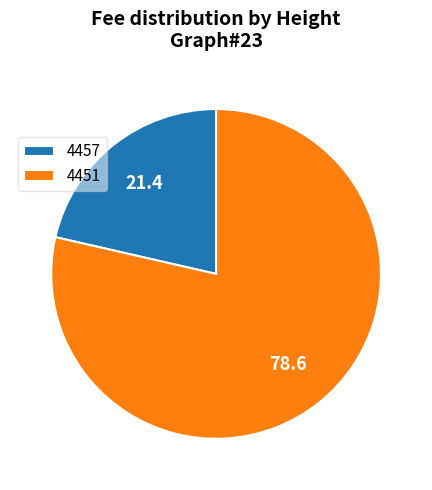

The 4457 slice represents 21% of the pie. True or false?

True